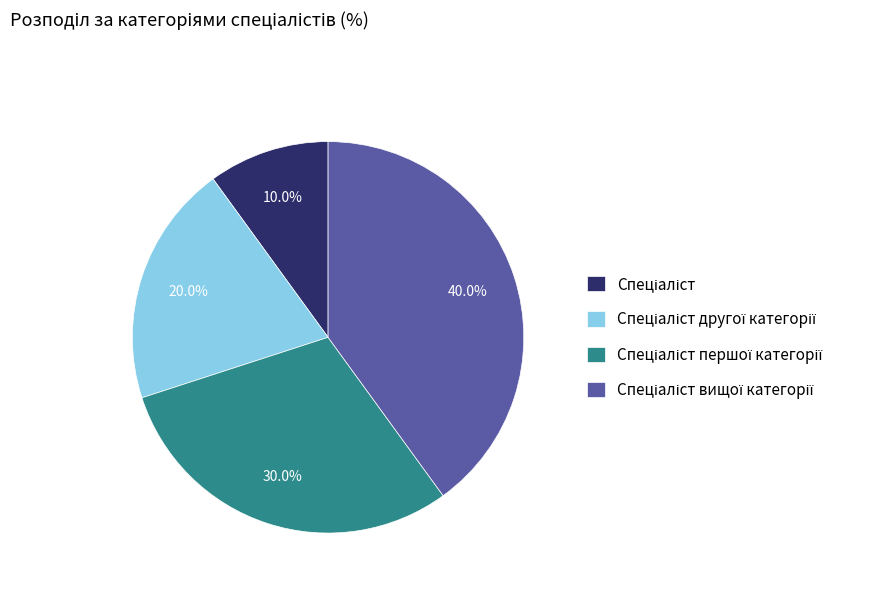

How many slices are in this pie chart?

4